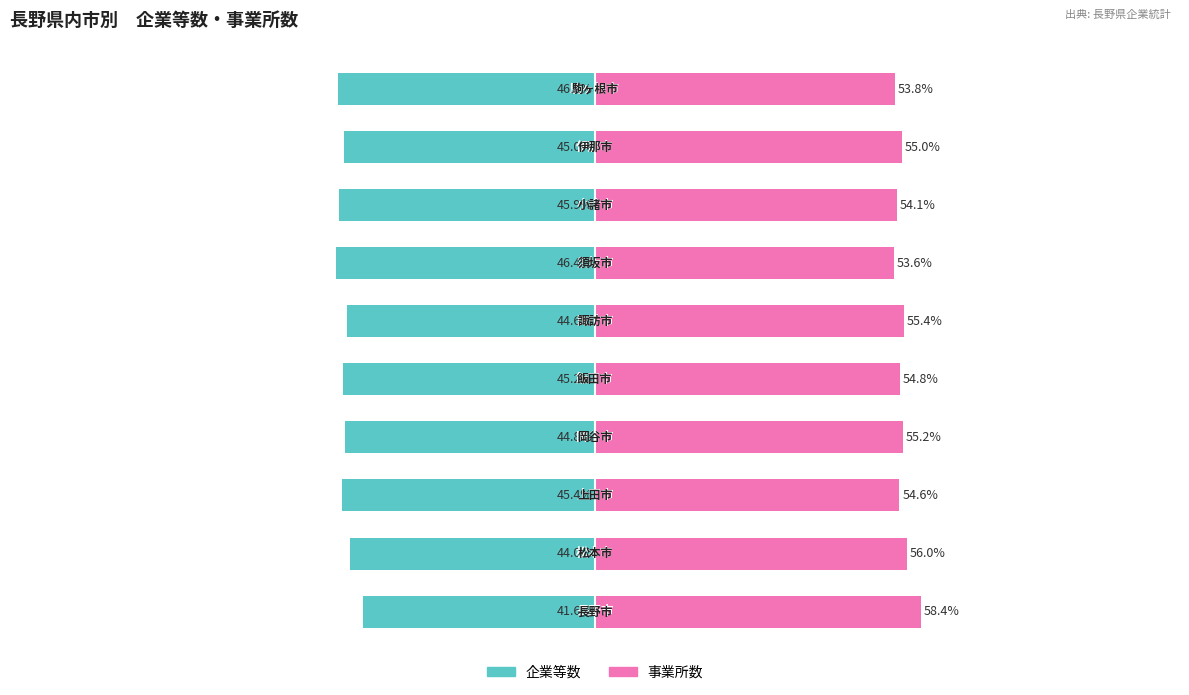

What is the maximum value for 事業所数?

58.4